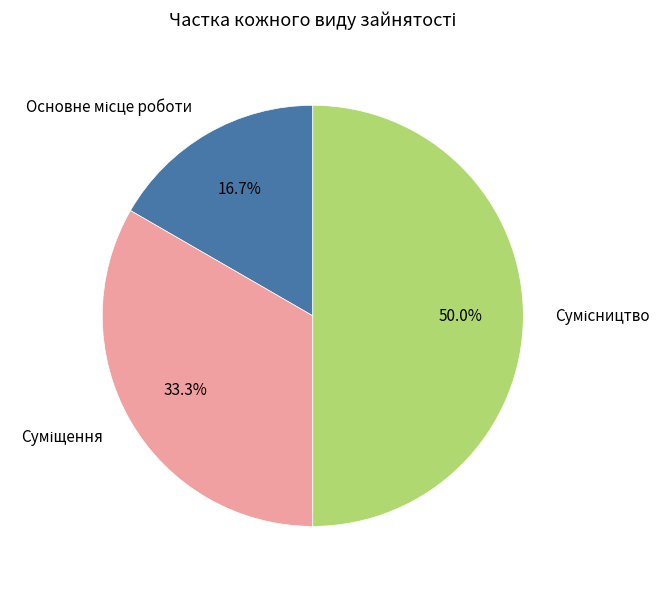

How many segments does this pie chart have?

3